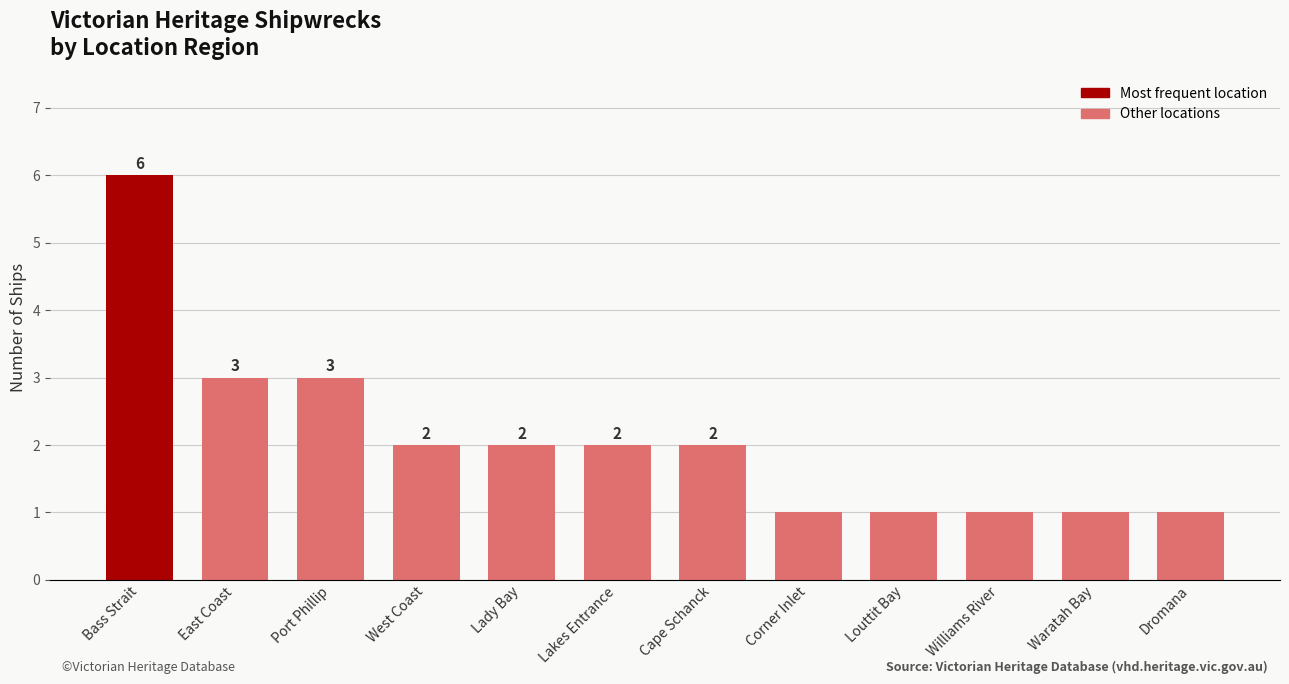

How many categories are shown in the chart?

12